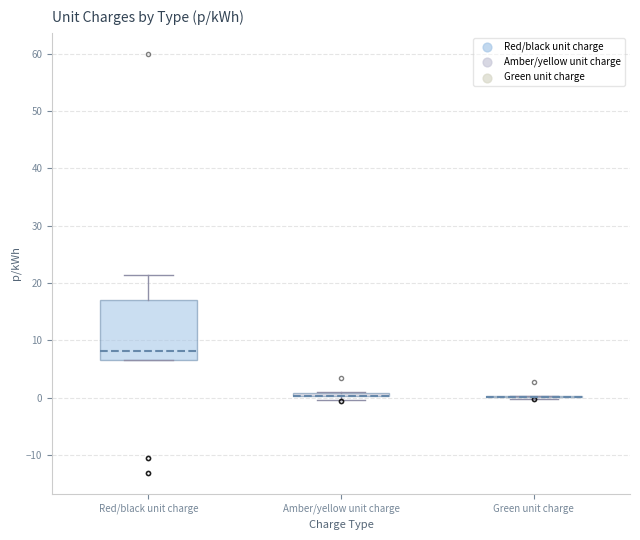

Which box is the tallest, from its lower edge to its upper edge?

Red/black unit charge